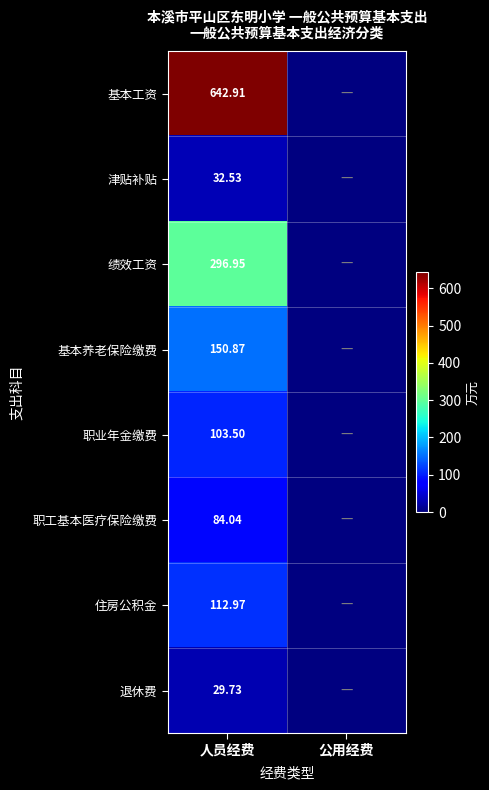

True or false: 基本养老保险缴费 has a value of 150.9 at 人员经费.

True